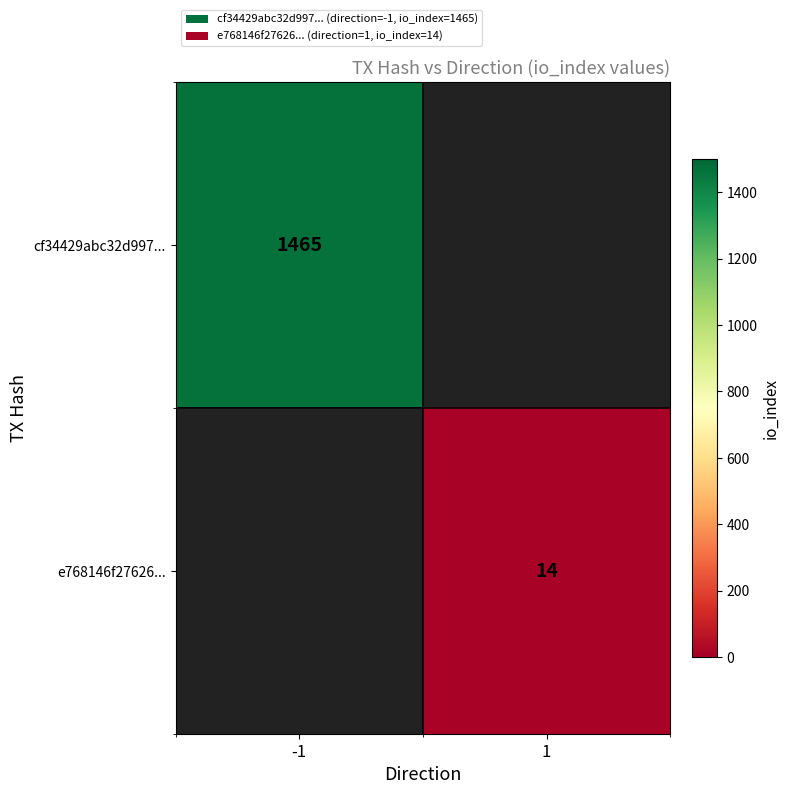

The value of cf34429abc32d997... at -1 is 851.0. True or false?

False